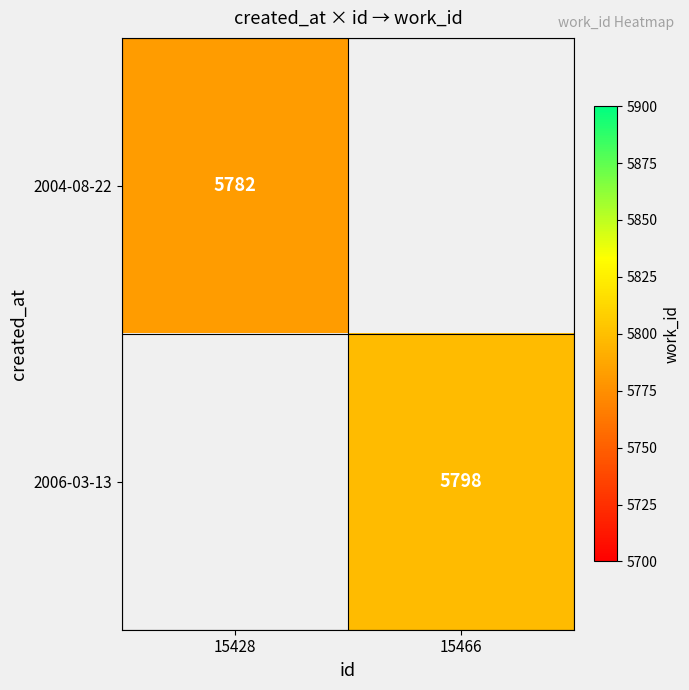

At how many categories does at least one series exceed 5796?

1